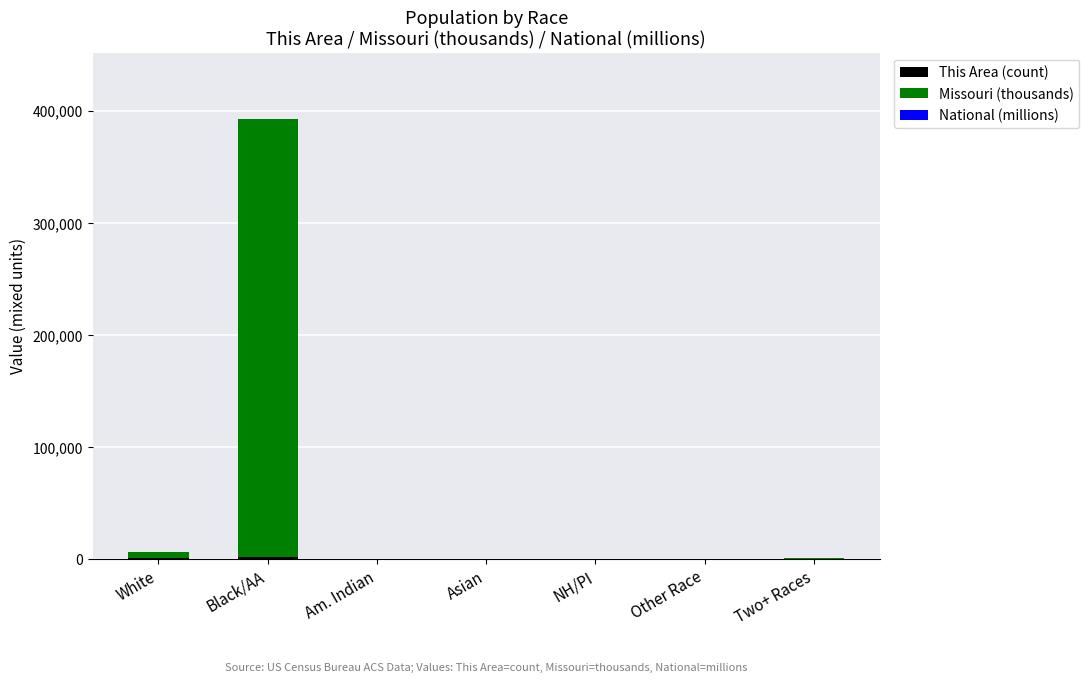

At which category is the sum across all series the highest?

Black/AA